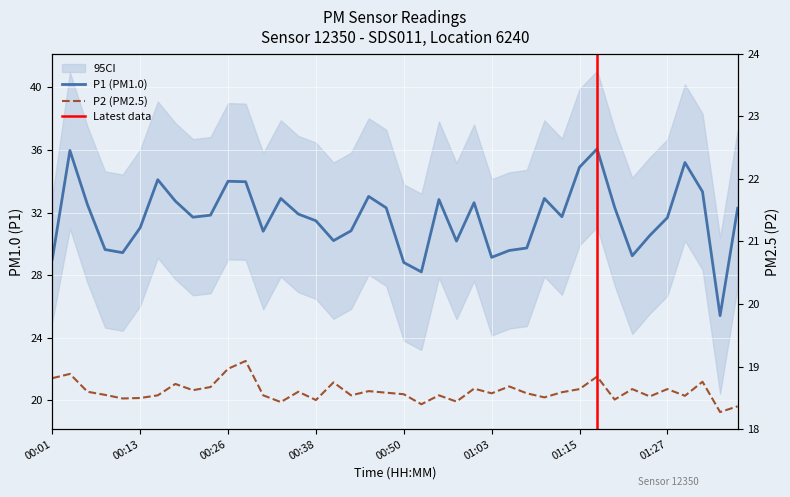

What is the total value across all series at 00:38?

51.5